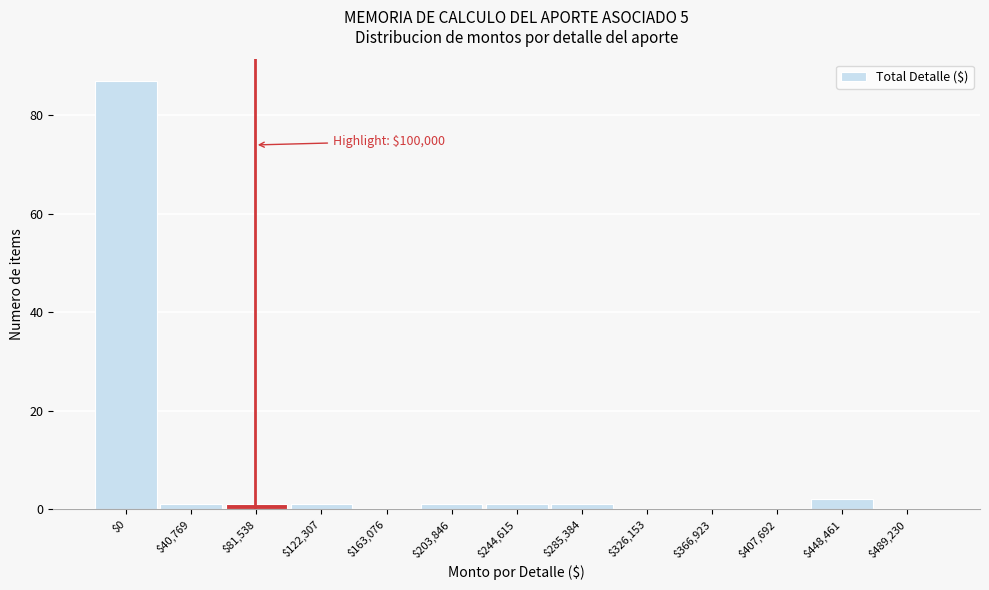

At which category does the chart reach its peak across all series?

$0